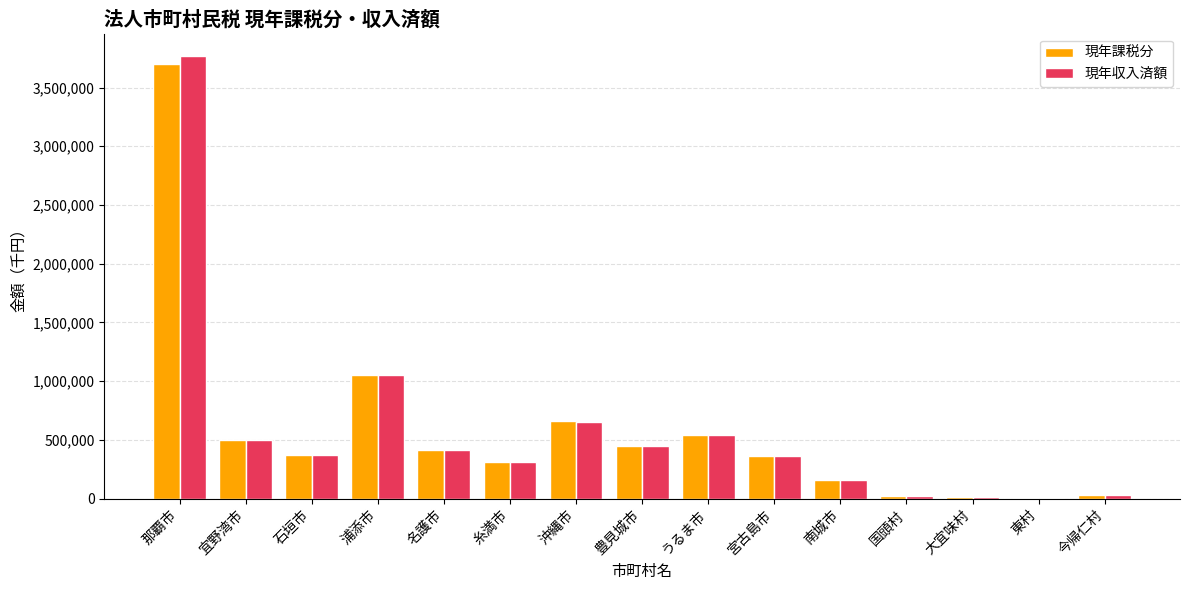

The 現年課税分 series shows 367615 at 石垣市. True or false?

True